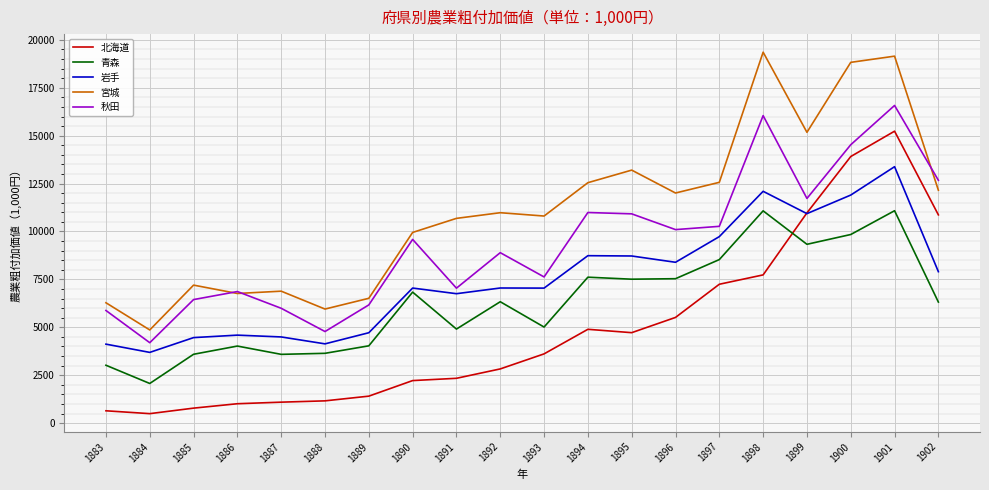

List the series in order of their overall mean, lowest first.

北海道, 青森, 岩手, 秋田, 宮城